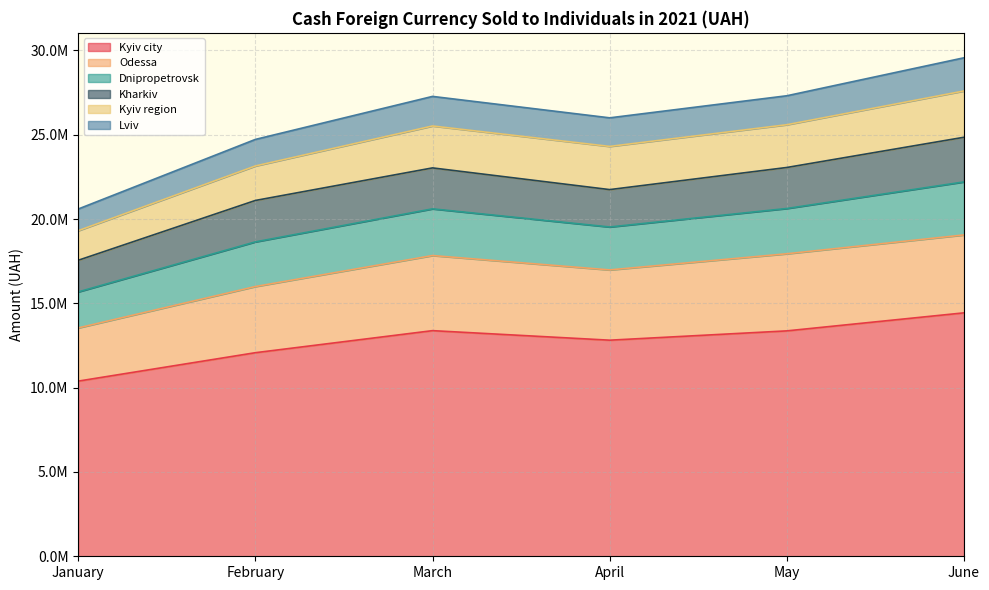

What is the value of the Kyiv city point at the 6th from the left?

14435858.5